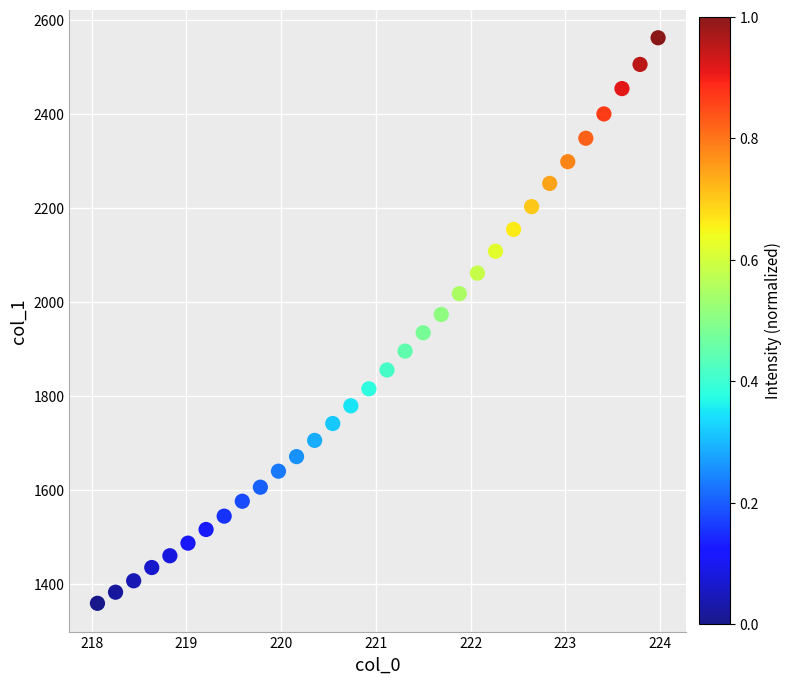

What is the range of Y values (max minus min)?

1203.8